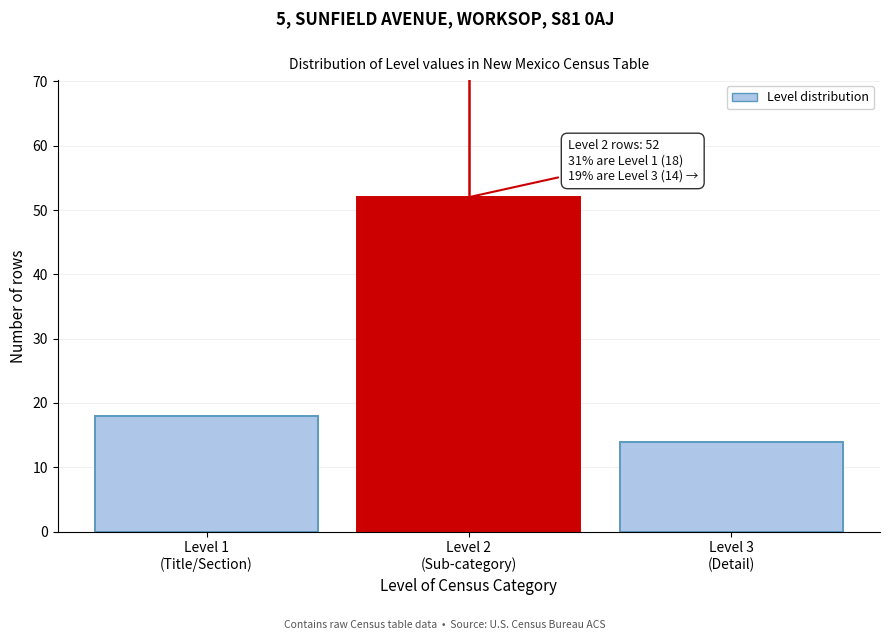

Reading left to right, what are all the values shown in this chart?

18	52	14